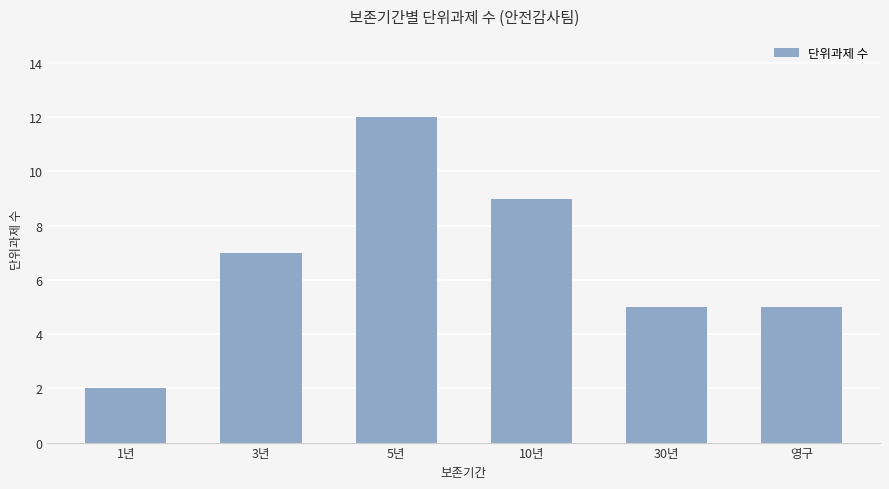

What is the label of the 2nd bar from the right?

30년